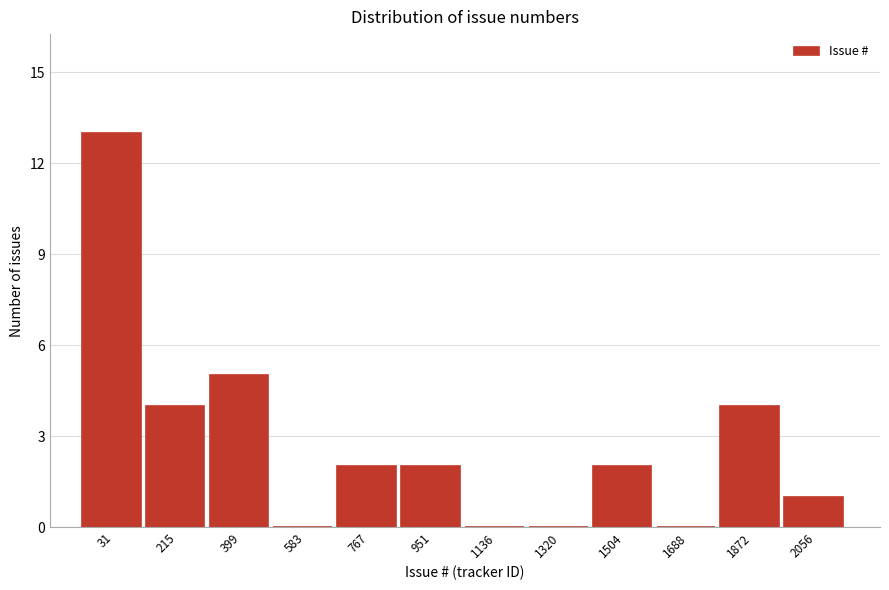

Reading left to right, what are all the values shown in this chart?

31=13	215=4	399=5	583=0	767=2	951=2	1136=0	1320=0	1504=2	1688=0	1872=4	2056=1